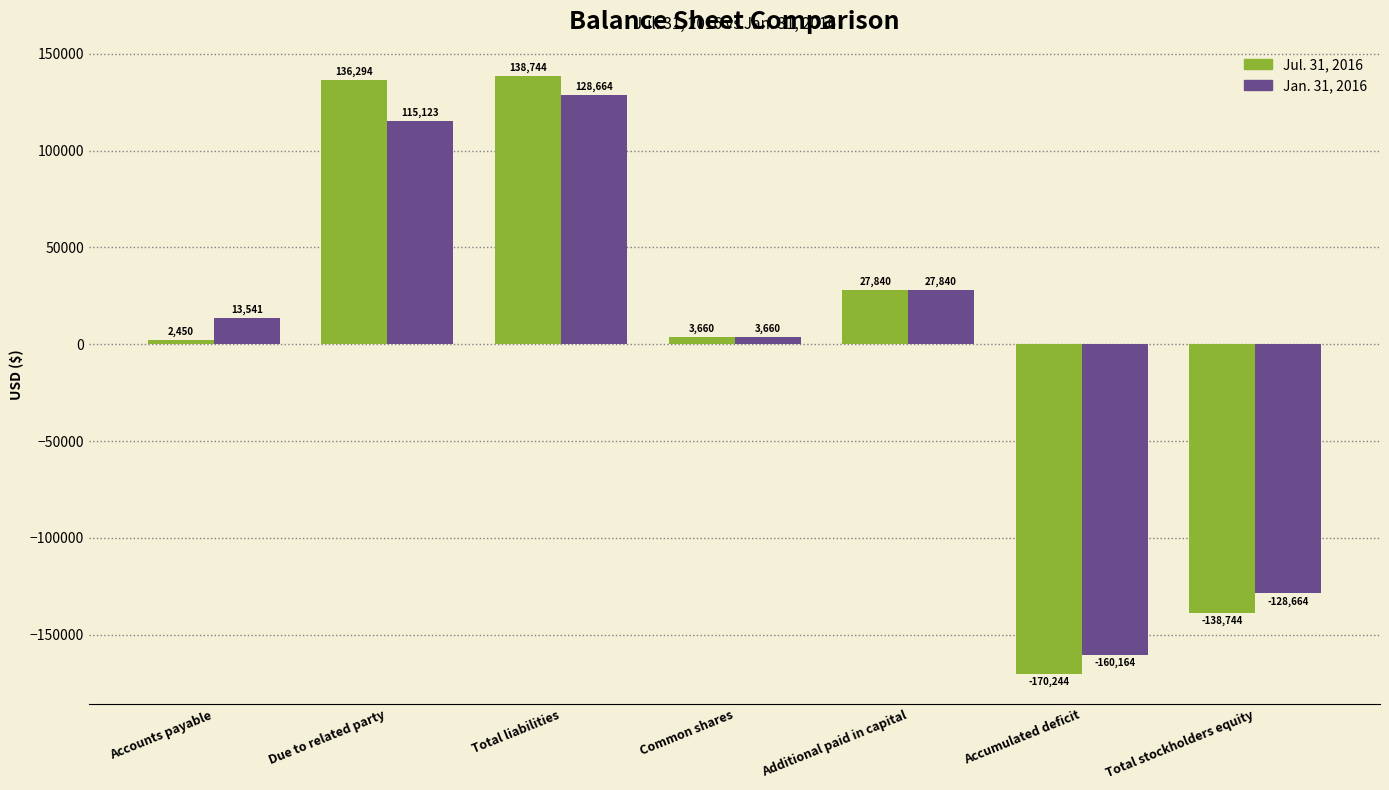

What is the total value across all series at Additional paid in capital?

55680